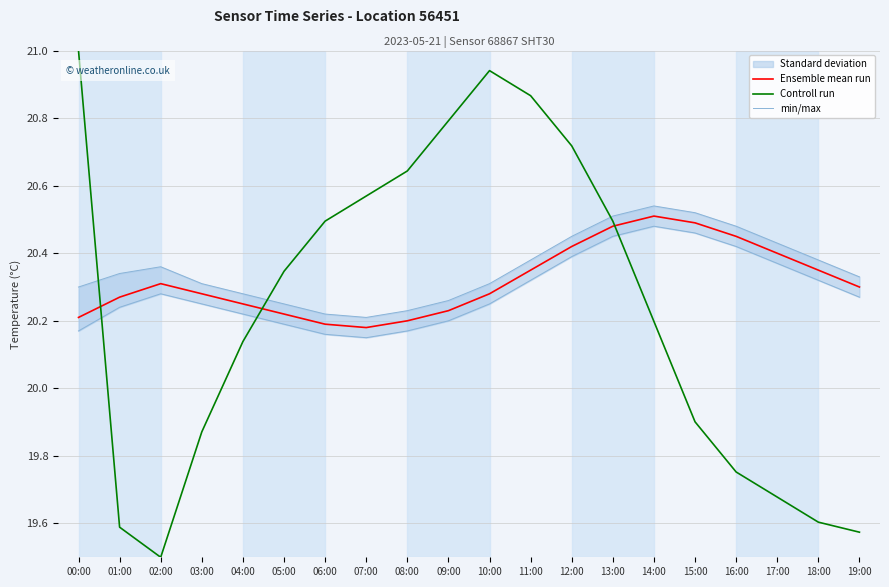

Which series changed the most between 08:00 and 14:00?

Controll run